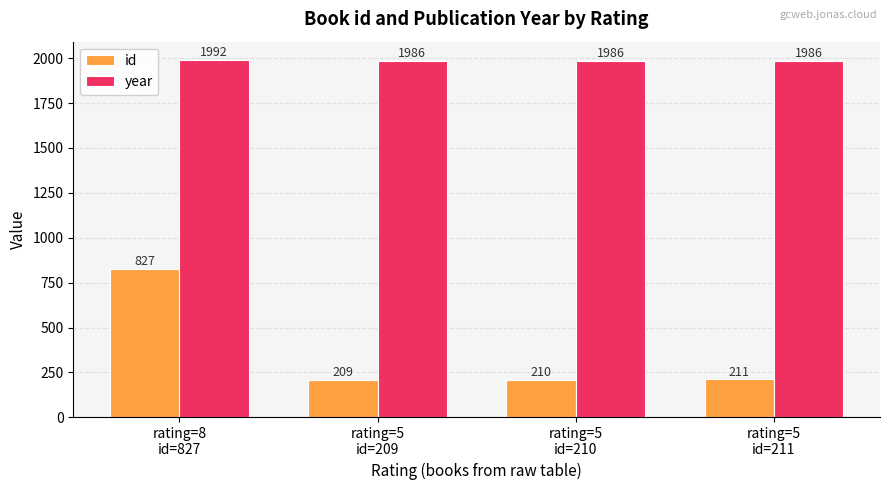

What is the difference between the maximum and minimum values in the year series?

6